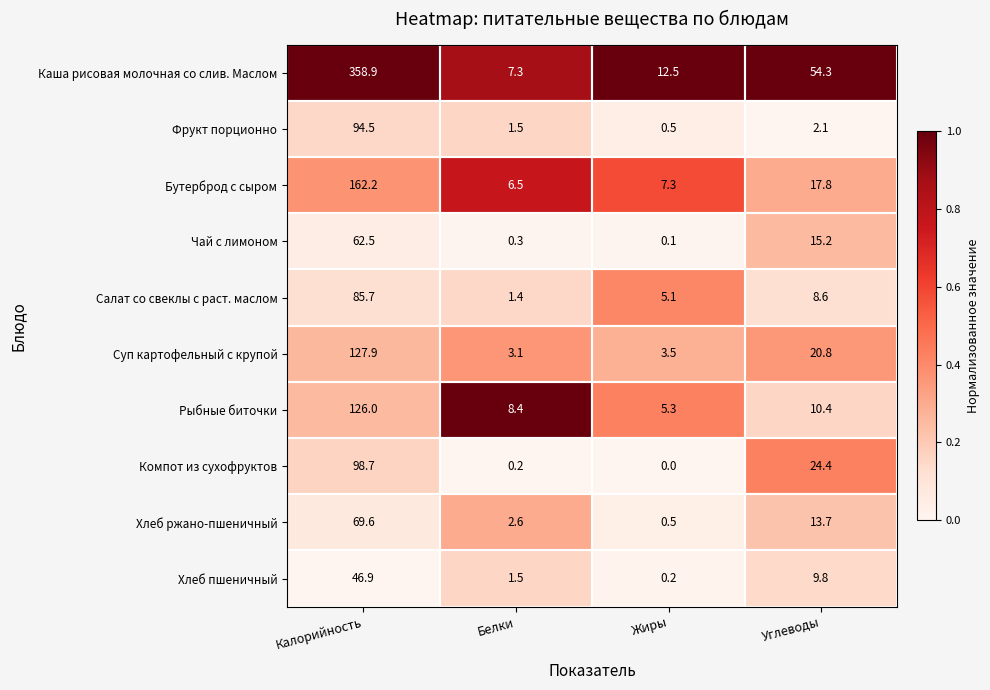

Is the value of Рыбные биточки at Углеводы greater than the value of Чай с лимоном at Белки?

Yes